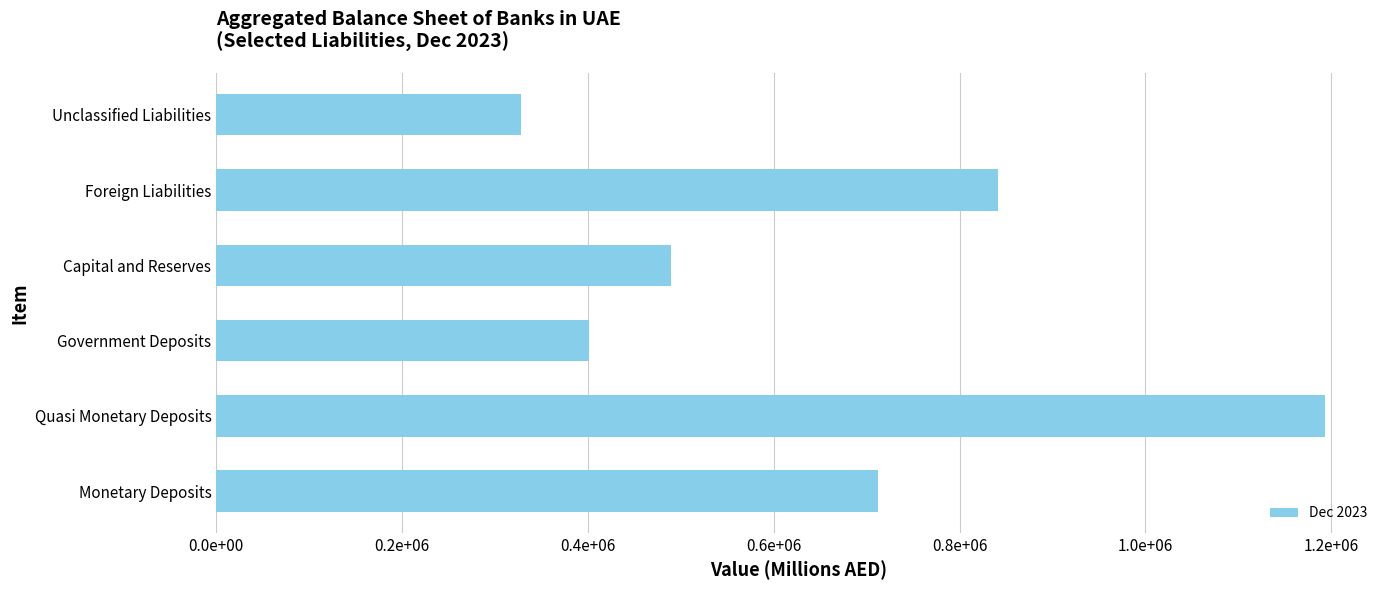

At which category does the chart reach its peak across all series?

Quasi Monetary Deposits